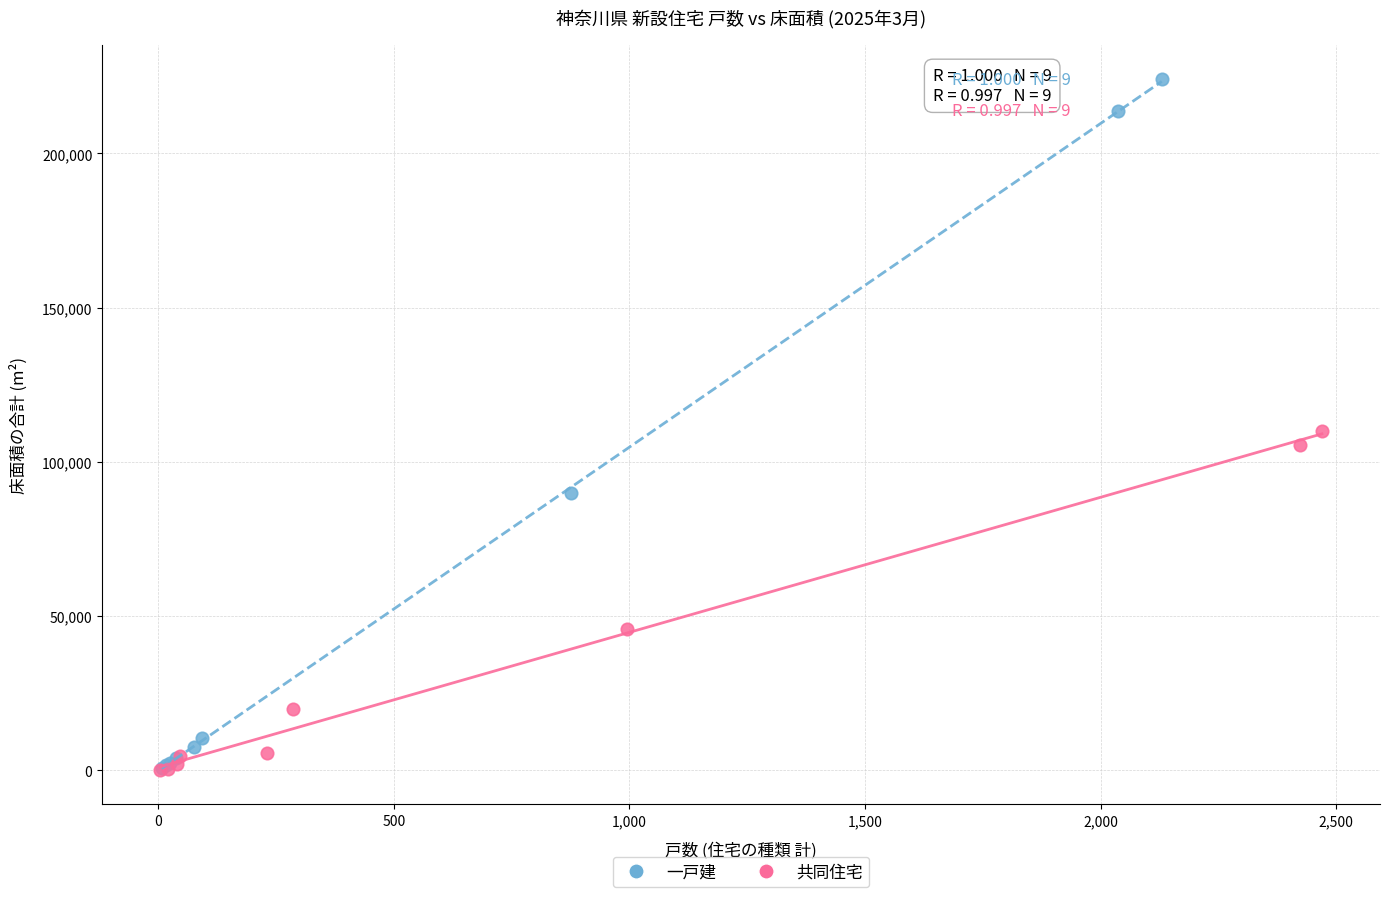

Which series contains the highest Y value?

一戸建